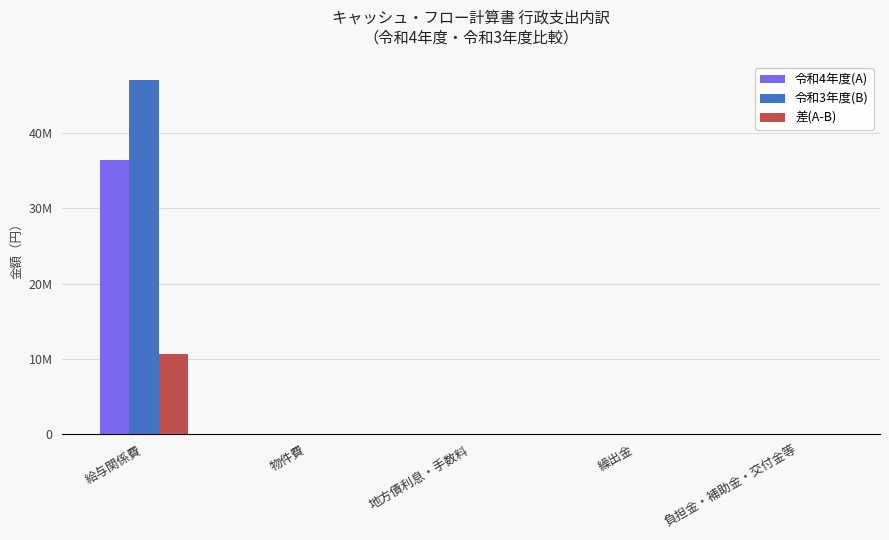

True or false: 令和4年度(A) has a value of -12417782 at 繰出金.

False